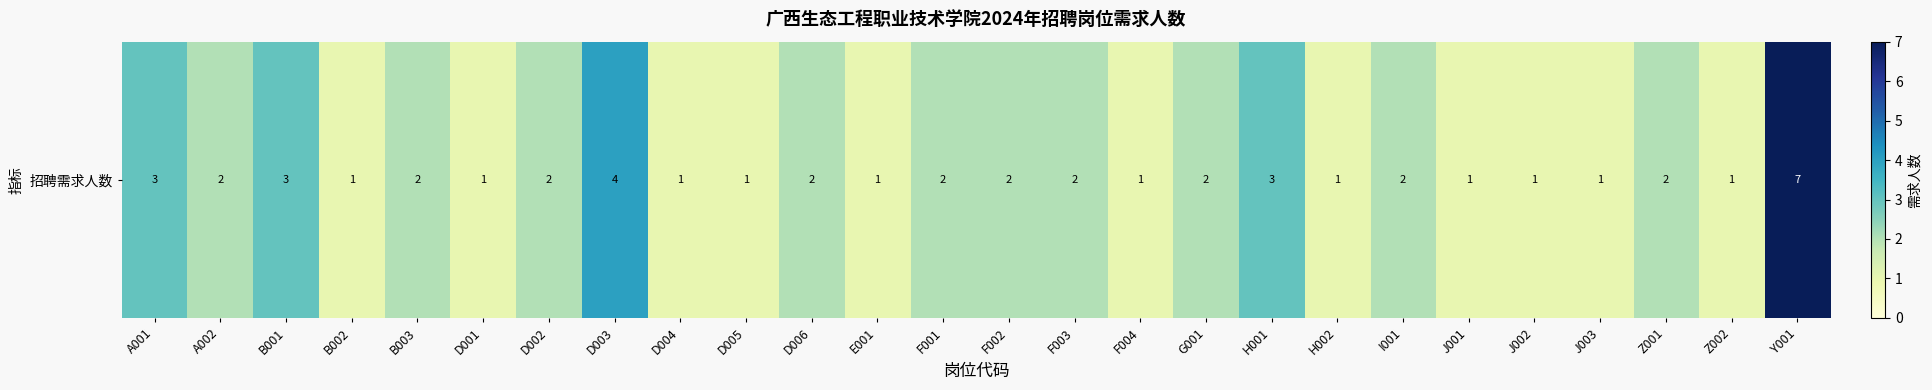

True or false: the data shows 1 at A002.

False